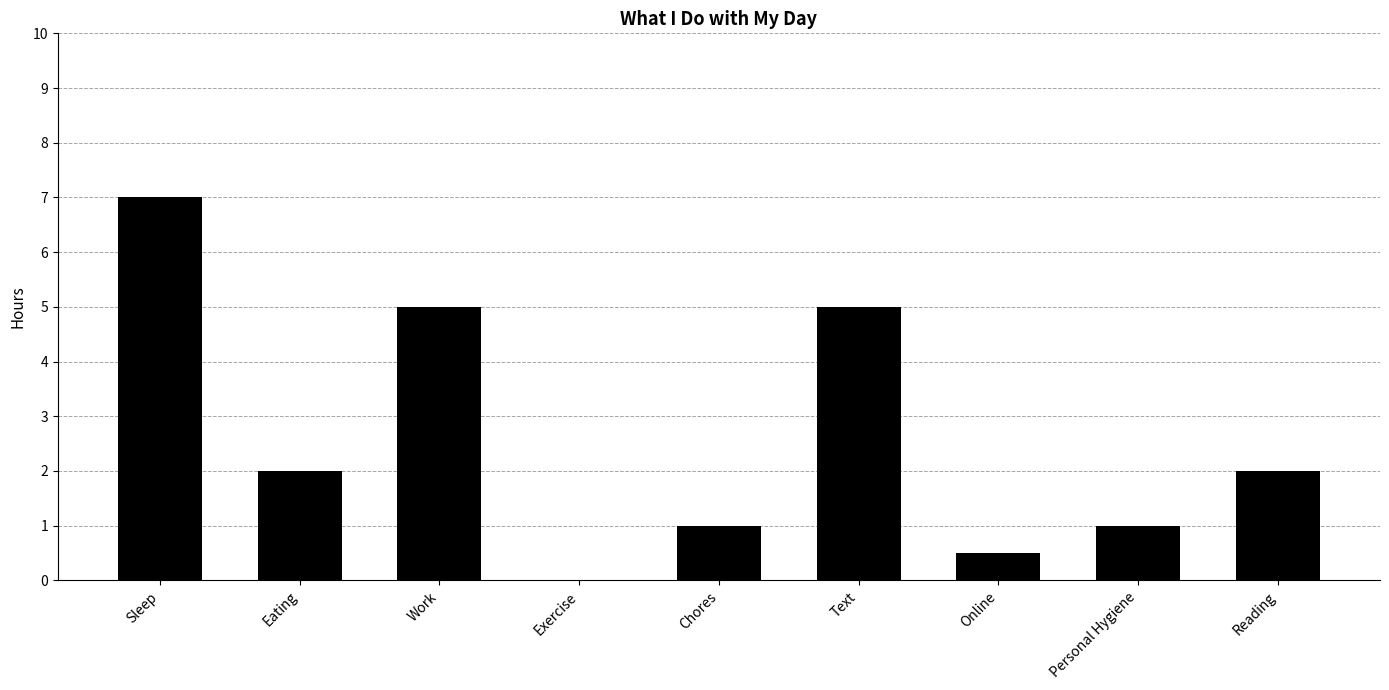

At which label does the data first exceed 2?

Sleep